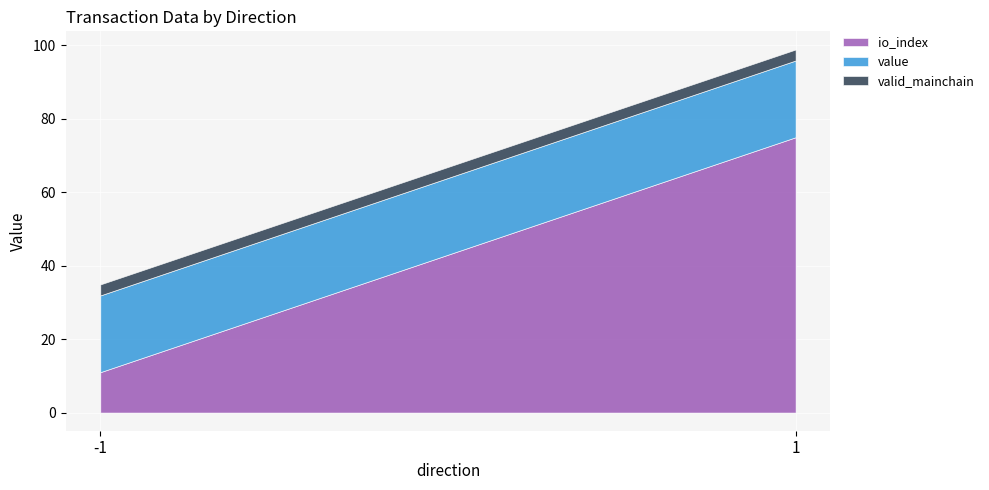

What is the total value across all series at 1?

98.9